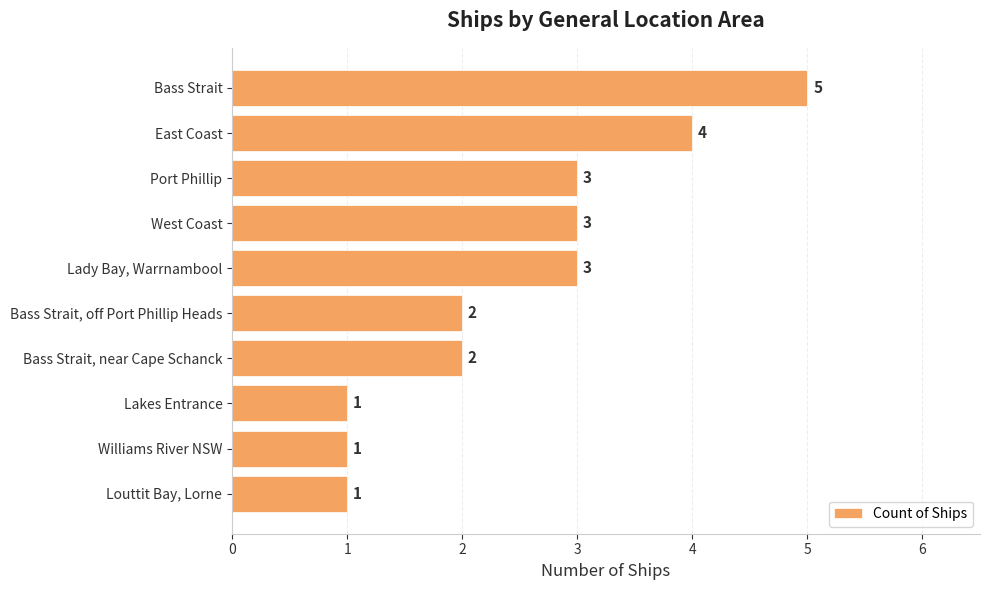

Approximately how many times larger is the value at Bass Strait compared to Bass Strait, off Port Phillip Heads?

2.5